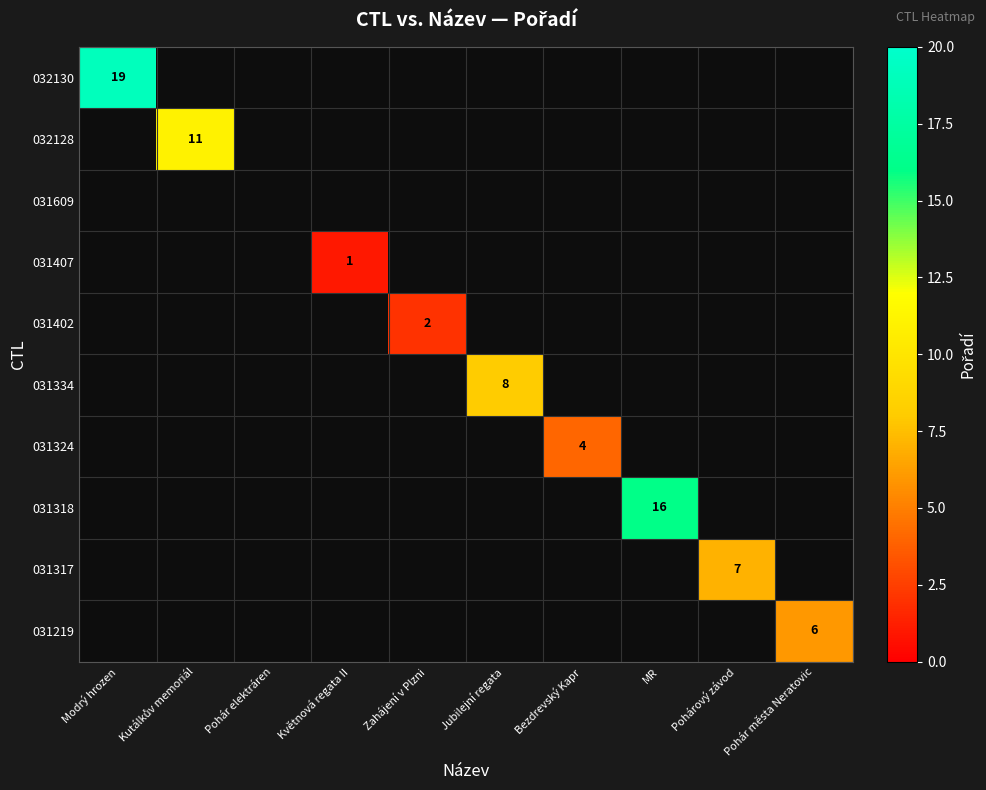

Is it true that 031219 equals 10 at Pohár města Neratovic?

False